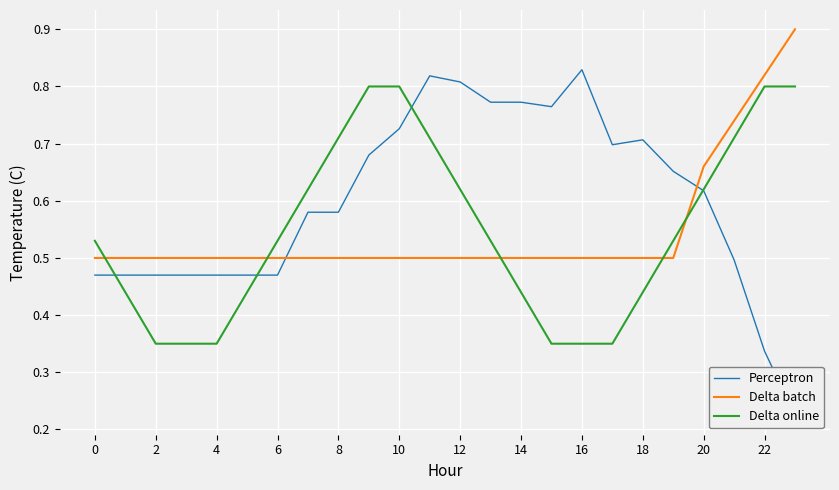

What is the highest value of the Delta batch series?

0.9